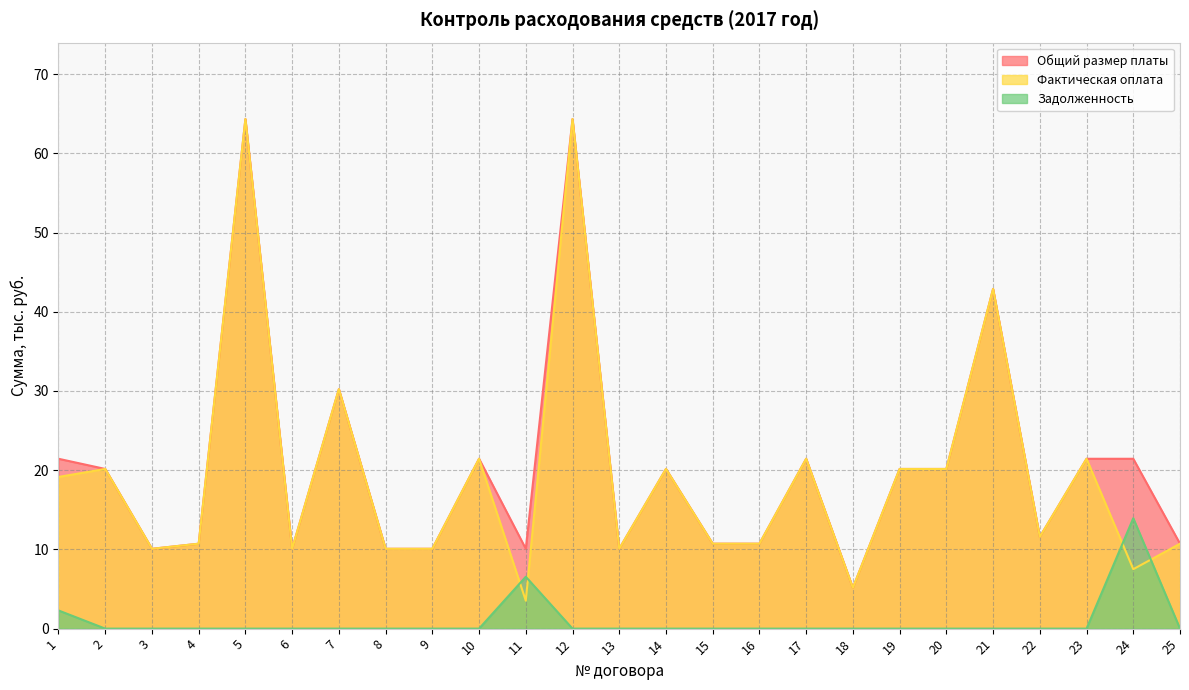

What is the value of the Общий размер платы point at the 9th from the left?

10.1